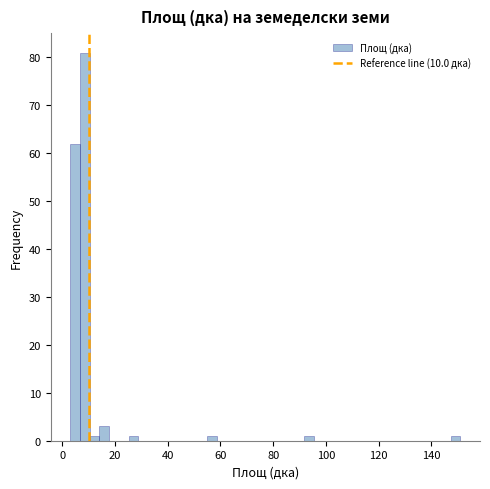

Around what value on the x-axis is the tallest bar? Give the approximate position of its centre, as read against the axis.

8